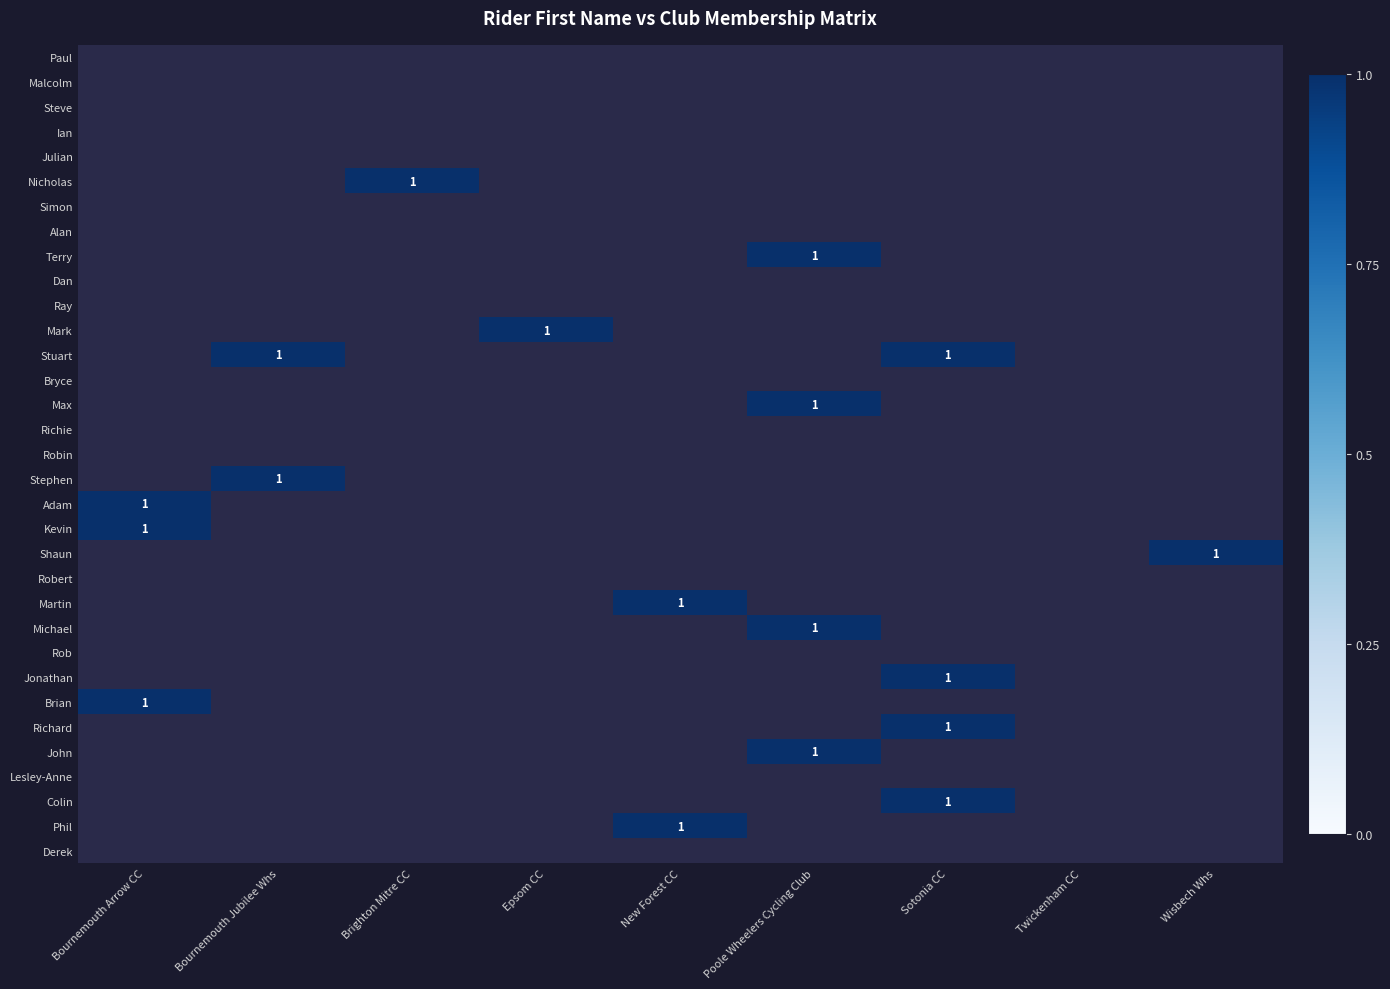

At which category is the sum across all series the highest?

Poole Wheelers Cycling Club